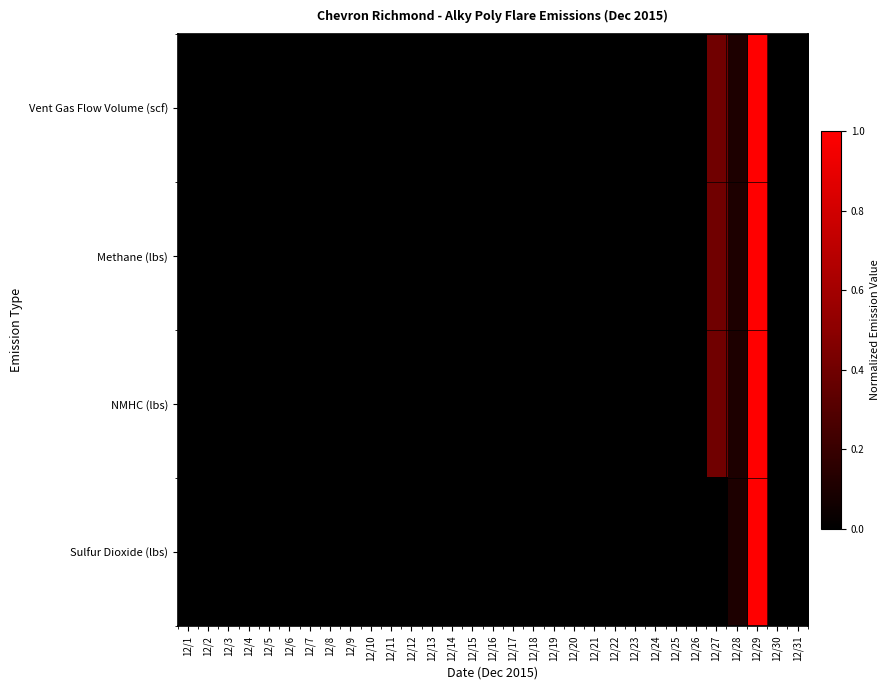

Which series has the widest spread of values?

Vent Gas Flow Volume (scf)